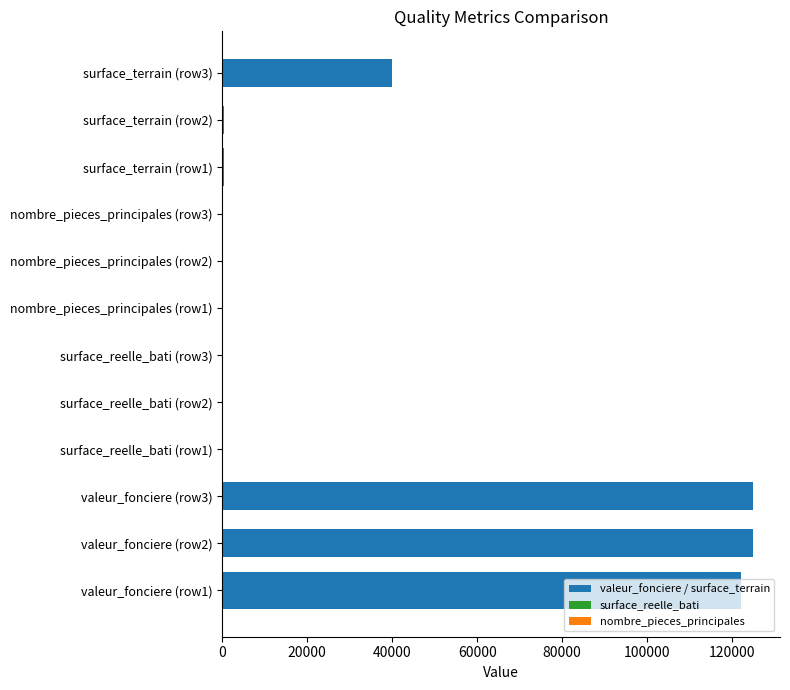

Reading right to left, transcribe all the data shown in this chart.

valeur_fonciere: 125000	125000	122000
surface_reelle_bati: 42	42	66
nombre_pieces_principales: 1	1	3
surface_terrain: 39834	311	500